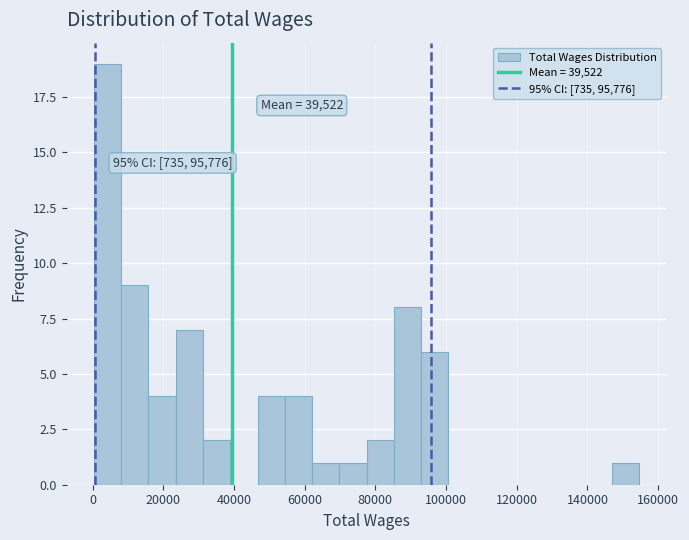

Read against the x-axis, roughly where is the centre of the tallest bar?

4000